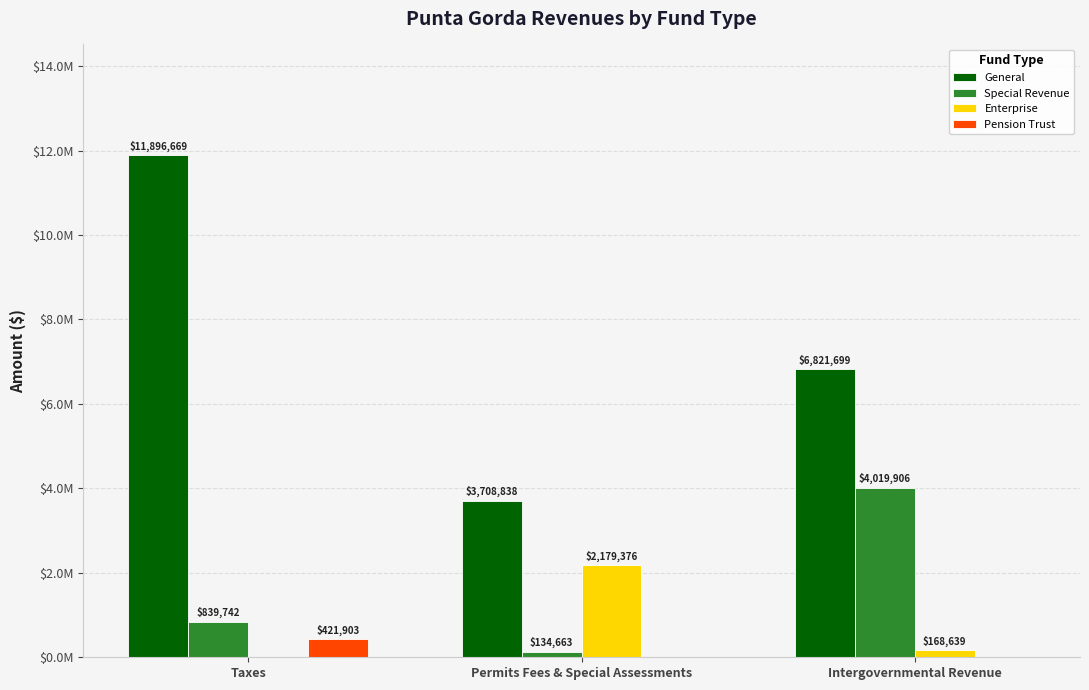

What are all the series names shown in the legend?

General, Special Revenue, Enterprise, Pension Trust